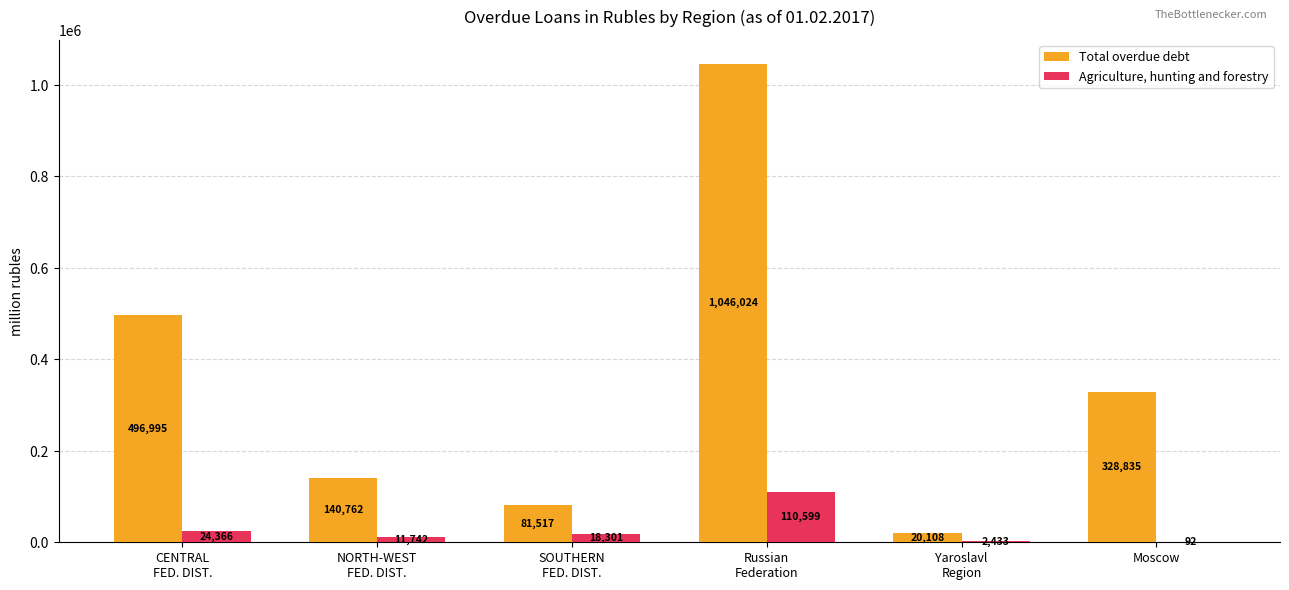

What is the spread (max minus min) of values at NORTH-WEST
FED. DIST.?

129020